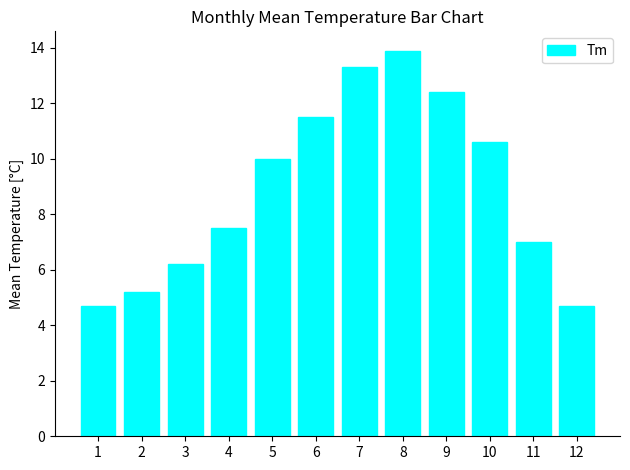

Reading right to left, transcribe all the data shown in this chart.

12=4.7	11=7.0	10=10.6	9=12.4	8=13.9	7=13.3	6=11.5	5=10.0	4=7.5	3=6.2	2=5.2	1=4.7